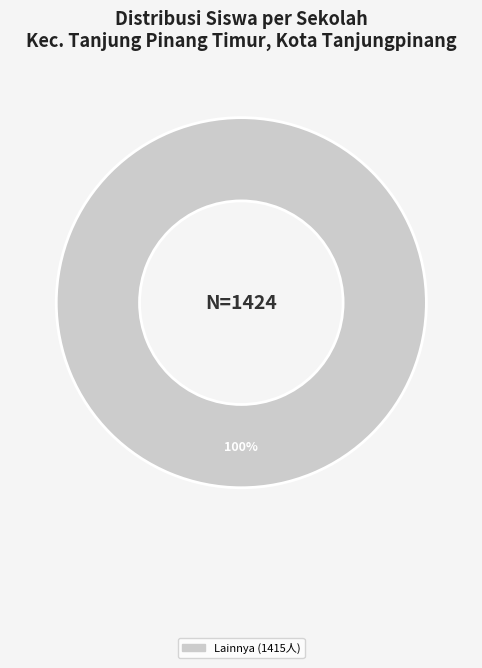

Is there any slice that represents more than half of the pie?

Yes